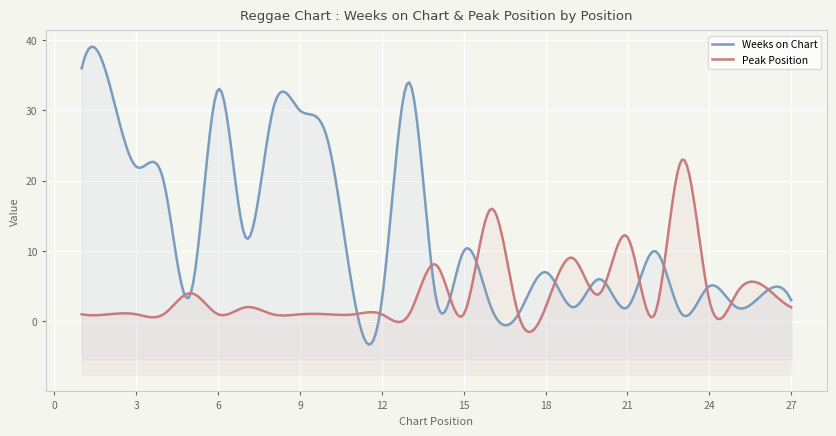

Where is the first local maximum for Peak Position?

5